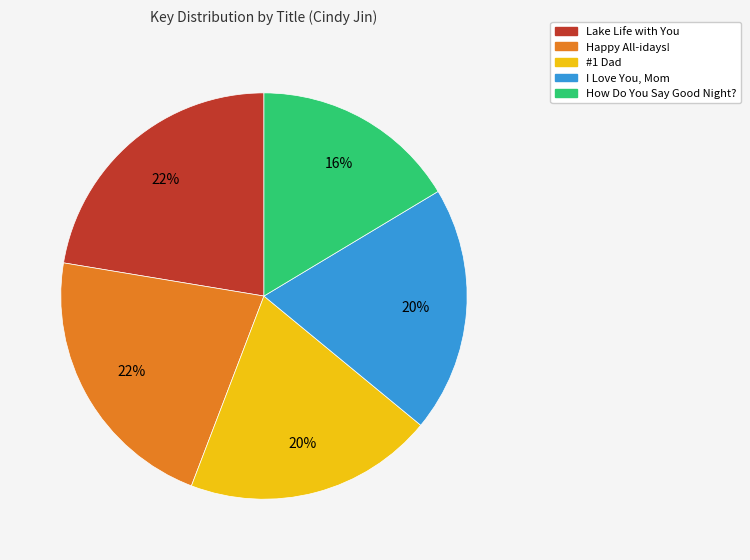

Does any single category account for the majority?

No